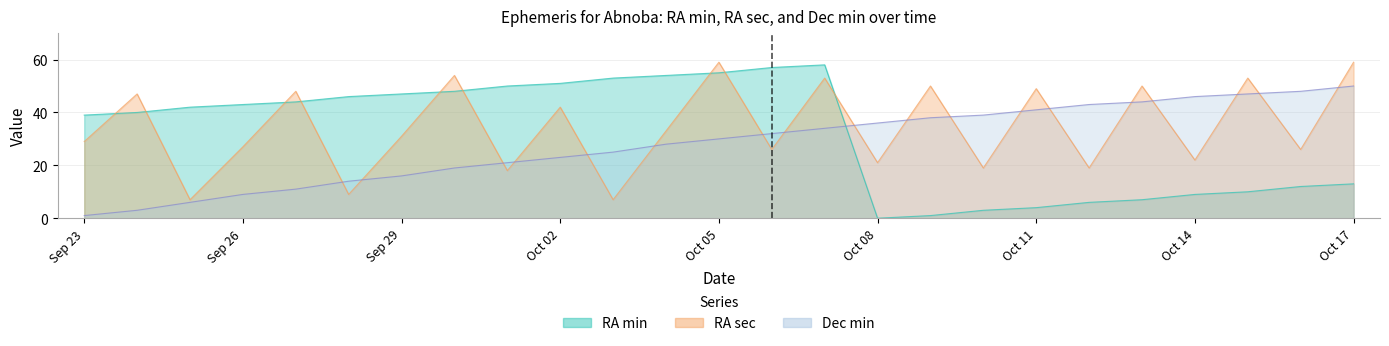

Which series has the largest total across all categories?

RA_sec